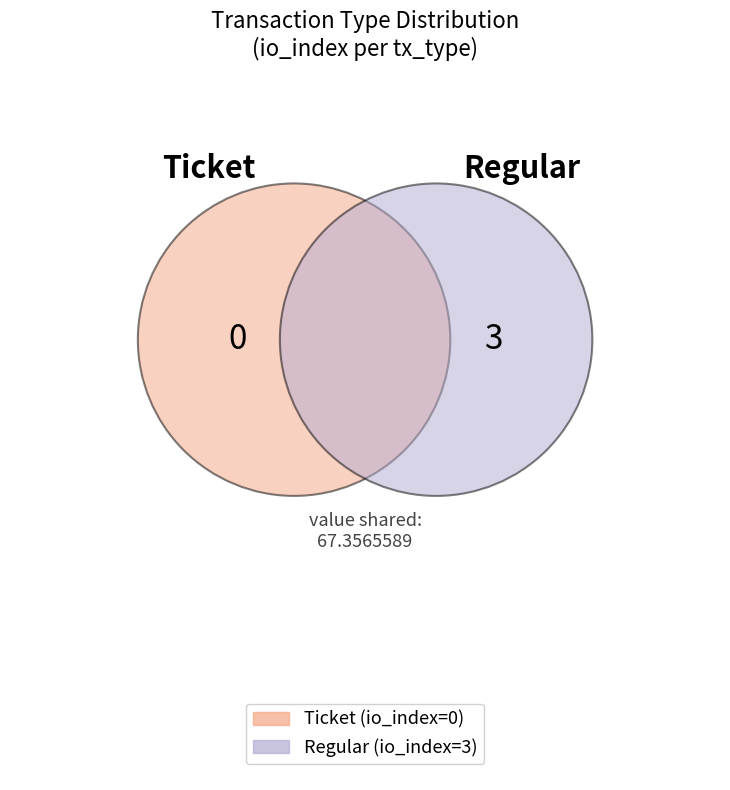

Which category has the smallest portion of the pie?

Ticket